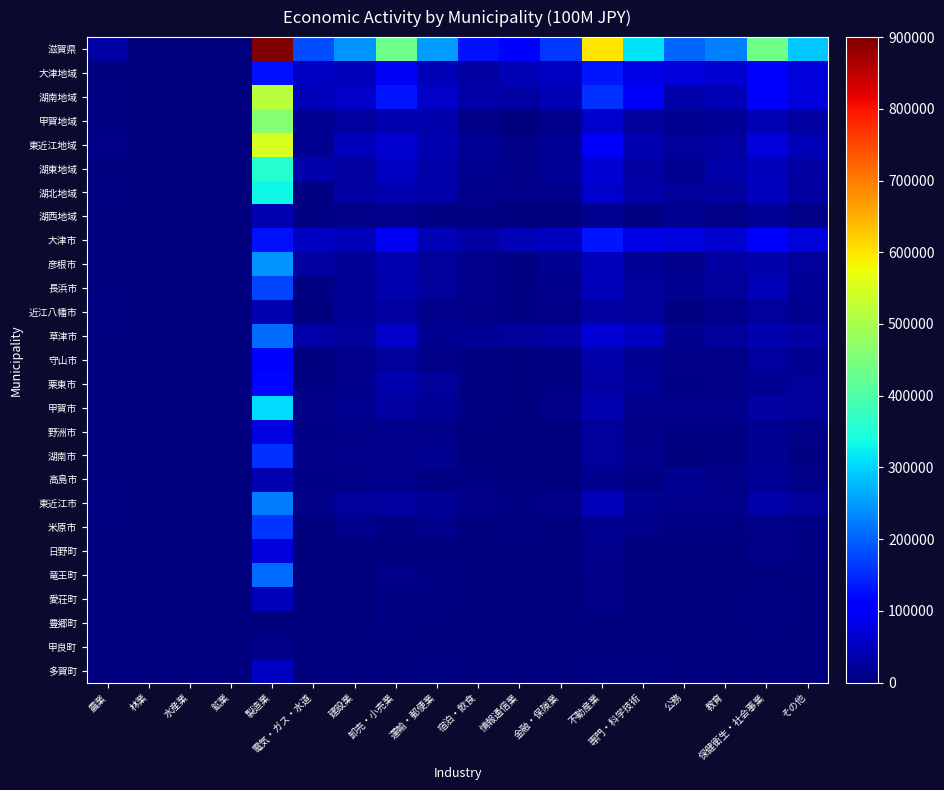

Reading right to left, what are all the values shown in this chart?

滋賀県: その他=288441	保健衛生・社会事業=437318	教育=225873	公務=202289	専門・科学技術=316246	不動産業=598400	金融・保険業=163847	情報通信業=106069	宿泊・飲食=127139	運輸・郵便業=250339	卸売・小売業=433832	建設業=245815	電気・ガス・水道=181880	製造業=900000	鉱業=2195	水産業=1026	林業=741	農業=29284
大津地域: その他=71290	保健衛生・社会事業=104802	教育=64738	公務=76782	専門・科学技術=83717	不動産業=132701	金融・保険業=55568	情報通信業=45525	宿泊・飲食=29966	運輸・郵便業=43380	卸売・小売業=92514	建設業=45957	電気・ガス・水道=56084	製造業=127011	鉱業=41	水産業=155	林業=66	農業=865
湖南地域: その他=76496	保健衛生・社会事業=101130	教育=44594	公務=34322	専門・科学技術=98337	不動産業=156660	金融・保険業=44666	情報通信業=31346	宿泊・飲食=34582	運輸・郵便業=59182	卸売・小売業=130310	建設業=56814	電気・ガス・水道=48455	製造業=518974	鉱業=246	水産業=142	林業=9	農業=4738
甲賀地域: その他=30755	保健衛生・社会事業=43617	教育=18473	公務=14106	専門・科学技術=24210	不動産業=62784	金融・保険業=10611	情報通信業=2411	宿泊・飲食=9921	運輸・郵便業=37018	卸売・小売業=39526	建設業=27862	電気・ガス・水道=15029	製造業=463044	鉱業=1354	水産業=0	林業=101	農業=3980
東近江地域: その他=42937	保健衛生・社会事業=71022	教育=30014	公務=22937	専門・科学技術=41466	不動産業=97903	金融・保険業=18642	情報通信業=9540	宿泊・飲食=18055	運輸・郵便業=39548	卸売・小売業=65354	建設業=48019	電気・ガス・水道=14646	製造業=550050	鉱業=205	水産業=341	林業=95	農業=10160
湖東地域: その他=30094	保健衛生・社会事業=46407	教育=33611	公務=15922	専門・科学技術=29034	不動産業=68214	金融・保険業=18655	情報通信業=7155	宿泊・飲食=16643	運輸・郵便業=32546	卸売・小売業=52953	建設業=27925	電気・ガス・水道=35949	製造業=355956	鉱業=164	水産業=40	林業=41	農業=2565
湖北地域: その他=26977	保健衛生・社会事業=52686	教育=27111	公務=22045	専門・科学技術=33587	不動産業=62811	金融・保険業=12225	情報通信業=9671	宿泊・飲食=13466	運輸・郵便業=34897	卸売・小売業=42001	建設業=31413	電気・ガス・水道=6300	製造業=331378	鉱業=123	水産業=210	林業=328	農業=4531
湖西地域: その他=9891	保健衛生・社会事業=17653	教育=7332	公務=16176	専門・科学技術=5896	不動産業=17328	金融・保険業=3480	情報通信業=419	宿泊・飲食=4507	運輸・郵便業=3769	卸売・小売業=11174	建設業=7824	電気・ガス・水道=5418	製造業=40766	鉱業=62	水産業=138	林業=101	農業=2444
大津市: その他=71290	保健衛生・社会事業=104802	教育=64738	公務=76782	専門・科学技術=83717	不動産業=132701	金融・保険業=55568	情報通信業=45525	宿泊・飲食=29966	運輸・郵便業=43380	卸売・小売業=92514	建設業=45957	電気・ガス・水道=56084	製造業=127011	鉱業=41	水産業=155	林業=66	農業=865
彦根市: その他=23335	保健衛生・社会事業=35441	教育=30085	公務=11430	専門・科学技術=20501	不動産業=47926	金融・保険業=15890	情報通信業=5661	宿泊・飲食=13619	運輸・郵便業=21511	卸売・小売業=41941	建設業=21051	電気・ガス・水道=30599	製造業=243466	鉱業=0	水産業=40	林業=7	農業=1417
長浜市: その他=21033	保健衛生・社会事業=44639	教育=21233	公務=16330	専門・科学技術=23563	不動産業=46853	金融・保険業=10624	情報通信業=5740	宿泊・飲食=11226	運輸・郵便業=23046	卸売・小売業=35168	建設業=20581	電気・ガス・水道=4652	製造業=172371	鉱業=0	水産業=204	林業=206	農業=3010
近江八幡市: その他=14308	保健衛生・社会事業=23652	教育=12671	公務=5946	専門・科学技術=22234	不動産業=29892	金融・保険業=7766	情報通信業=4036	宿泊・飲食=7858	運輸・郵便業=11704	卸売・小売業=27459	建設業=20062	電気・ガス・水道=3435	製造業=40955	鉱業=0	水産業=330	林業=4	農業=3602
草津市: その他=30039	保健衛生・社会事業=41655	教育=24036	公務=16044	専門・科学技術=55212	不動産業=69057	金融・保険業=30629	情報通信業=24060	宿泊・飲食=19385	運輸・郵便業=17182	卸売・小売業=58570	建設業=24171	電気・ガス・水道=34965	製造業=210760	鉱業=0	水産業=54	林業=1	農業=1259
守山市: その他=15273	保健衛生・社会事業=26045	教育=8027	公務=7719	専門・科学技術=15134	不動産業=34167	金融・保険業=6324	情報通信業=3145	宿泊・飲食=6441	運輸・郵便業=9973	卸売・小売業=22090	建設業=13276	電気・ガス・水道=2558	製造業=109785	鉱業=0	水産業=47	林業=0	農業=996
栗東市: その他=21105	保健衛生・社会事業=16546	教育=8137	公務=6486	専門・科学技術=20267	不動産業=31121	金融・保険業=5305	情報通信業=2909	宿泊・飲食=5290	運輸・郵便業=22418	卸売・小売業=36136	建設業=10819	電気・ガス・水道=6260	製造業=119342	鉱業=0	水産業=0	林業=5	農業=1294
甲賀市: その他=24300	保健衛生・社会事業=28754	教育=12476	公務=11430	専門・科学技術=13584	不動産業=41300	金融・保険業=7184	情報通信業=1966	宿泊・飲食=6836	運輸・郵便業=21023	卸売・小売業=28663	建設業=16836	電気・ガス・水道=7896	製造業=307213	鉱業=964	水産業=0	林業=91	農業=2980
野洲市: その他=10079	保健衛生・社会事業=16885	教育=4395	公務=4074	専門・科学技術=7725	不動産業=22314	金融・保険業=2408	情報通信業=1232	宿泊・飲食=3465	運輸・郵便業=9608	卸売・小売業=13514	建設業=8549	電気・ガス・水道=4672	製造業=79087	鉱業=246	水産業=41	林業=3	農業=1189
湖南市: その他=6455	保健衛生・社会事業=14863	教育=5997	公務=2676	専門・科学技術=10625	不動産業=21484	金融・保険業=3427	情報通信業=446	宿泊・飲食=3084	運輸・郵便業=15995	卸売・小売業=10863	建設業=11026	電気・ガス・水道=7133	製造業=155831	鉱業=390	水産業=0	林業=10	農業=1000
高島市: その他=9891	保健衛生・社会事業=17653	教育=7332	公務=16176	専門・科学技術=5896	不動産業=17328	金融・保険業=3480	情報通信業=419	宿泊・飲食=4507	運輸・郵便業=3769	卸売・小売業=11174	建設業=7824	電気・ガス・水道=5418	製造業=40766	鉱業=62	水産業=138	林業=101	農業=2444
東近江市: その他=21753	保健衛生・社会事業=34866	教育=13604	公務=12608	専門・科学技術=15464	不動産業=48514	金融・保険業=8626	情報通信業=4980	宿泊・飲食=7419	運輸・郵便業=20630	卸売・小売業=27127	建設業=22494	電気・ガス・水道=7348	製造業=223286	鉱業=144	水産業=10	林業=71	農業=4282
米原市: その他=5945	保健衛生・社会事業=8047	教育=5878	公務=5715	専門・科学技術=10023	不動産業=15958	金融・保険業=1601	情報通信業=3931	宿泊・飲食=2240	運輸・郵便業=11851	卸売・小売業=6833	建設業=10832	電気・ガス・水道=1648	製造業=159007	鉱業=123	水産業=6	林業=121	農業=1521
日野町: その他=4382	保健衛生・社会事業=9741	教育=3074	公務=3160	専門・科学技術=2592	不動産業=11048	金融・保険業=1627	情報通信業=26	宿泊・飲食=1109	運輸・郵便業=3099	卸売・小売業=3174	建設業=3118	電気・ガス・水道=3115	製造業=76479	鉱業=62	水産業=0	林業=17	農業=958
竜王町: その他=2494	保健衛生・社会事業=2763	教育=666	公務=1222	専門・科学技術=1175	不動産業=8449	金融・保険業=622	情報通信業=498	宿泊・飲食=1670	運輸・郵便業=4114	卸売・小売業=7594	建設業=2345	電気・ガス・水道=748	製造業=209331	鉱業=0	水産業=0	林業=4	農業=1318
愛荘町: その他=3192	保健衛生・社会事業=3564	教育=2536	公務=1718	専門・科学技術=1821	不動産業=9426	金融・保険業=1720	情報通信業=603	宿泊・飲食=895	運輸・郵便業=4213	卸売・小売業=5457	建設業=3167	電気・ガス・水道=875	製造業=46678	鉱業=0	水産業=0	林業=3	農業=467
豊郷町: その他=999	保健衛生・社会事業=4096	教育=334	公務=1134	専門・科学技術=492	不動産業=2986	金融・保険業=410	情報通信業=0	宿泊・飲食=522	運輸・郵便業=1773	卸売・小売業=3740	建設業=1096	電気・ガス・水道=2017	製造業=3392	鉱業=0	水産業=0	林業=0	農業=160
甲良町: その他=1022	保健衛生・社会事業=1145	教育=272	公務=815	専門・科学技術=1733	不動産業=2750	金融・保険業=251	情報通信業=236	宿泊・飲食=199	運輸・郵便業=823	卸売・小売業=734	建設業=310	電気・ガス・水道=1863	製造業=9640	鉱業=0	水産業=0	林業=0	農業=236
多賀町: その他=1545	保健衛生・社会事業=2161	教育=385	公務=826	専門・科学技術=4487	不動産業=5126	金融・保険業=384	情報通信業=655	宿泊・飲食=1408	運輸・郵便業=4226	卸売・小売業=1081	建設業=2302	電気・ガス・水道=595	製造業=52780	鉱業=164	水産業=0	林業=31	農業=285